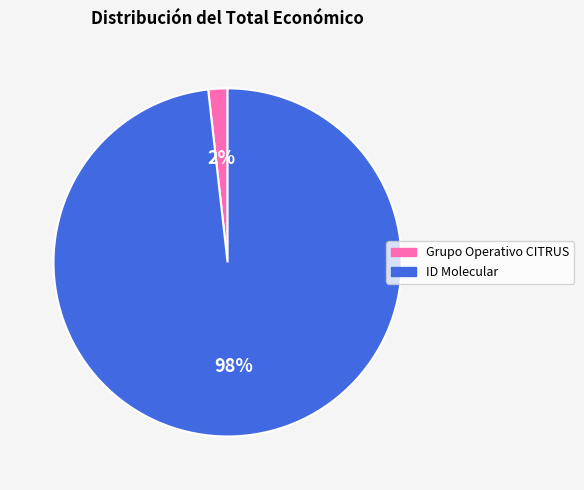

Is the sum of Grupo Operativo CITRUS and ID Molecular greater than half?

Yes